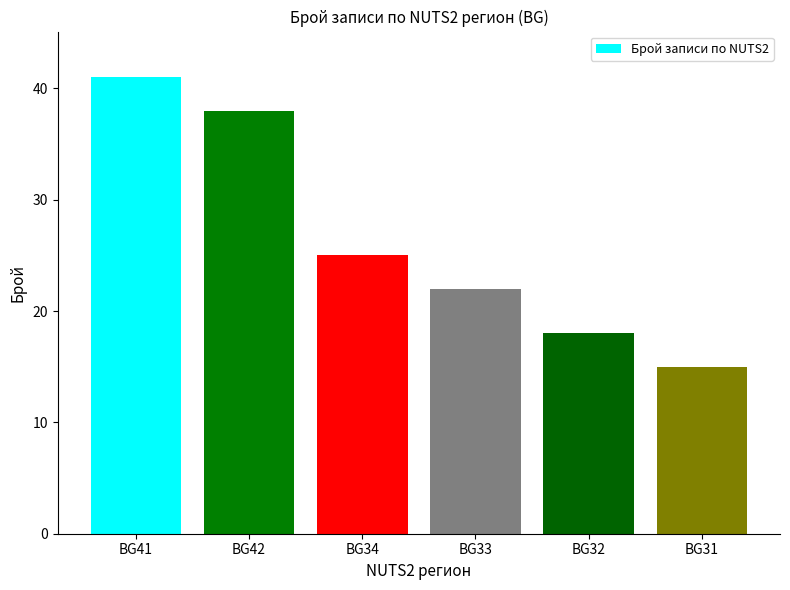

What is the ratio of the value at BG41 to the value at BG33?

1.9